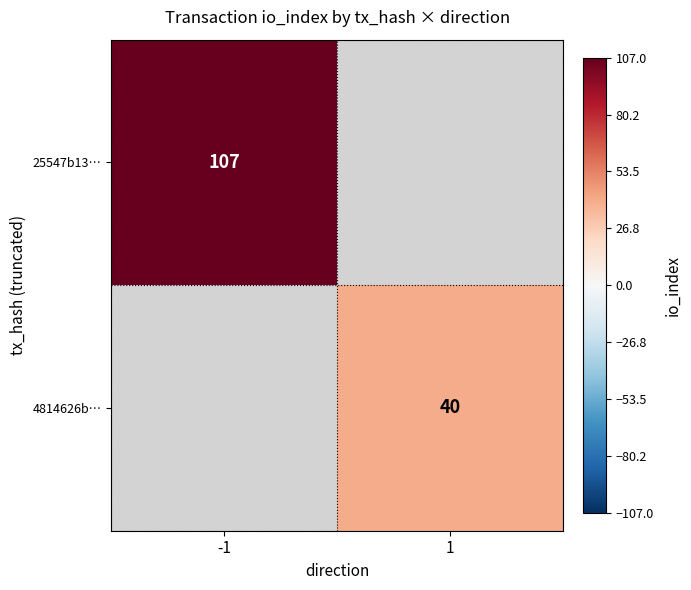

At how many categories does at least one series exceed 72?

1